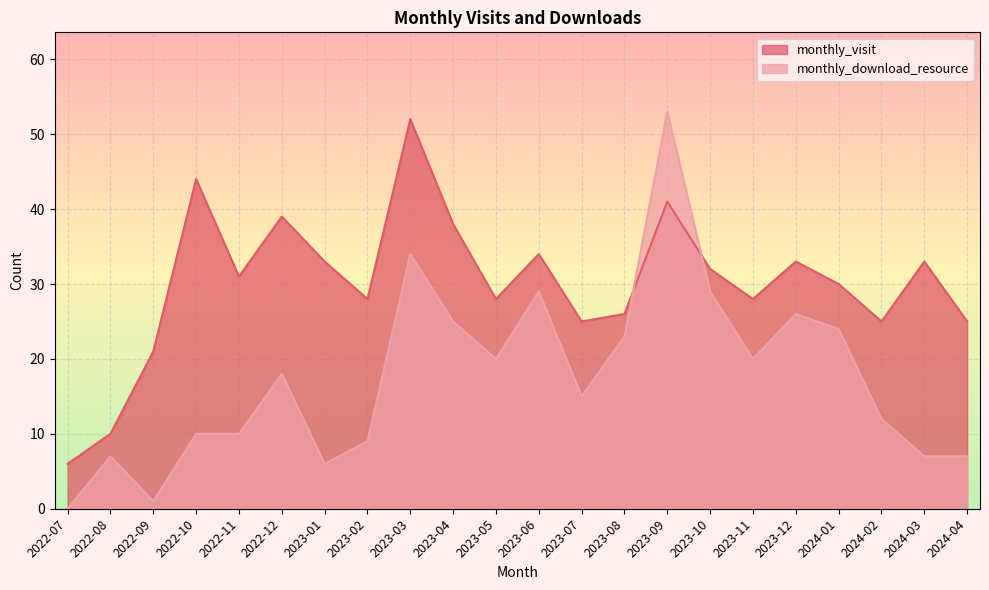

The value of monthly_visit at 2023-10 is 32. True or false?

True